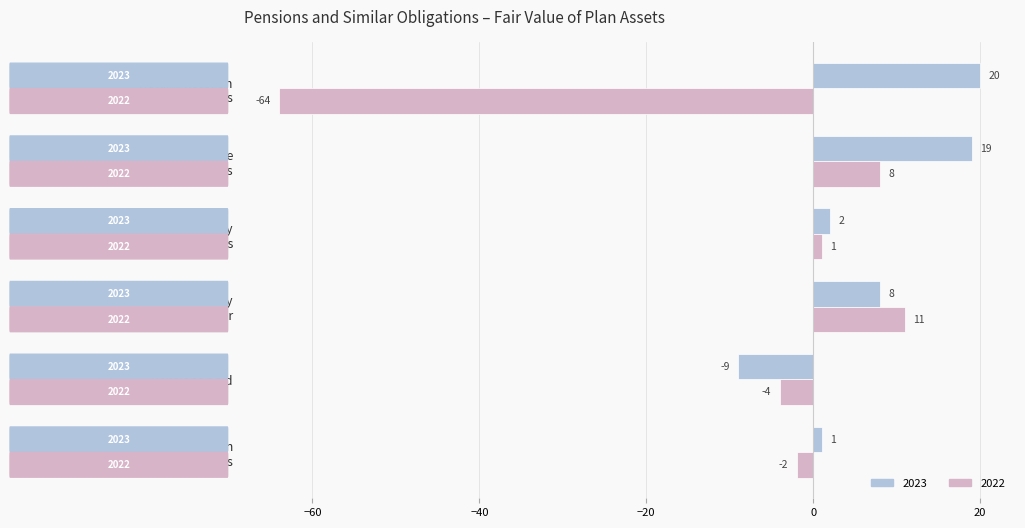

Which series has the widest spread of values?

2022